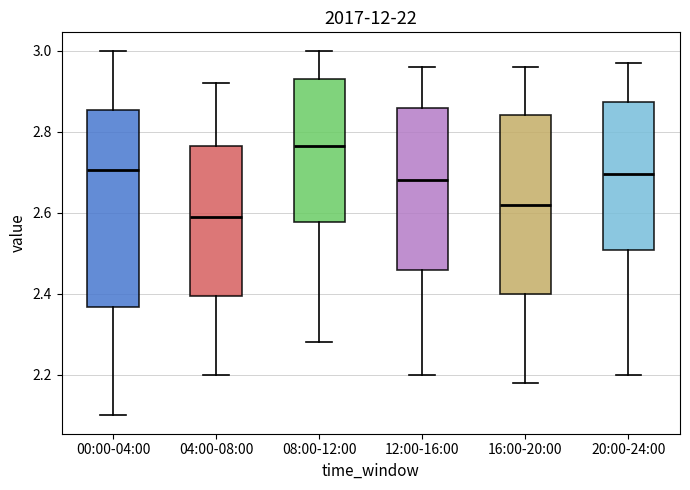

Where is the upper edge of the box for 00:00-04:00 on the y-axis? The values are not printed on the chart, so give them approximately, as read against the axis.

2.86